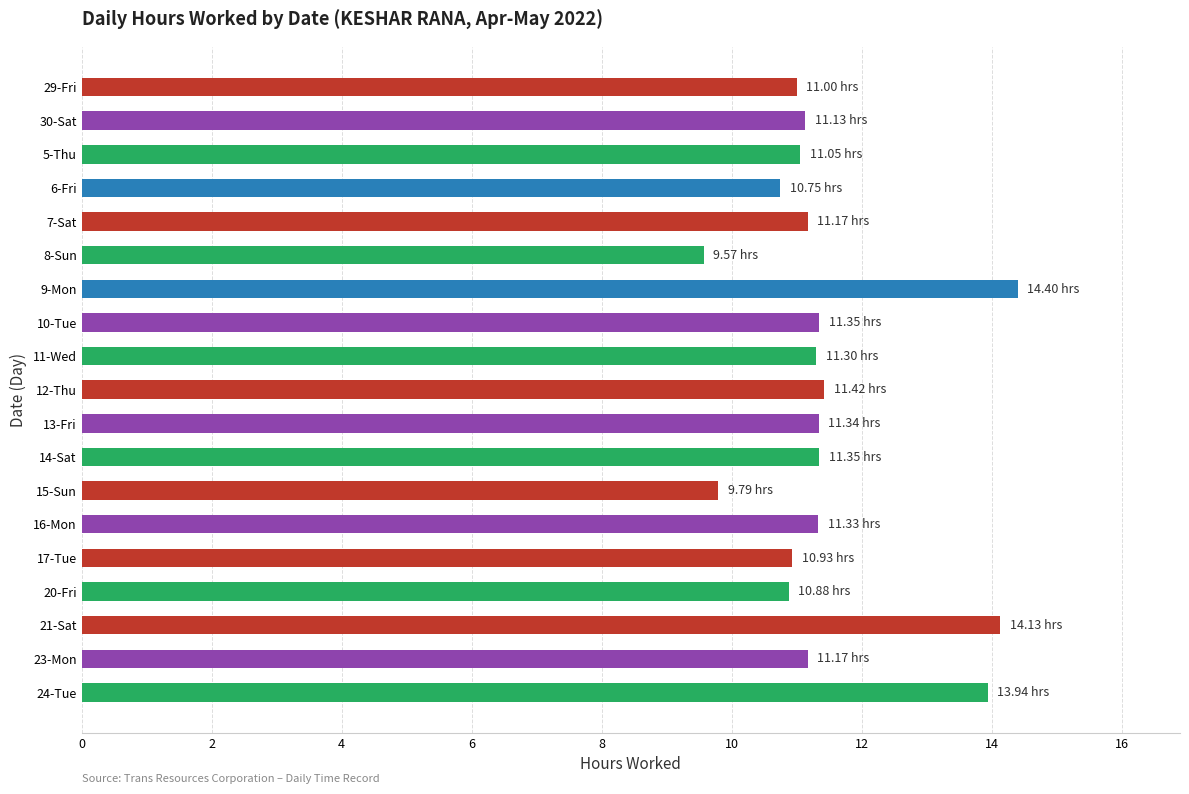

What is the ratio of the value at 9-Mon to the value at 8-Sun?

1.5